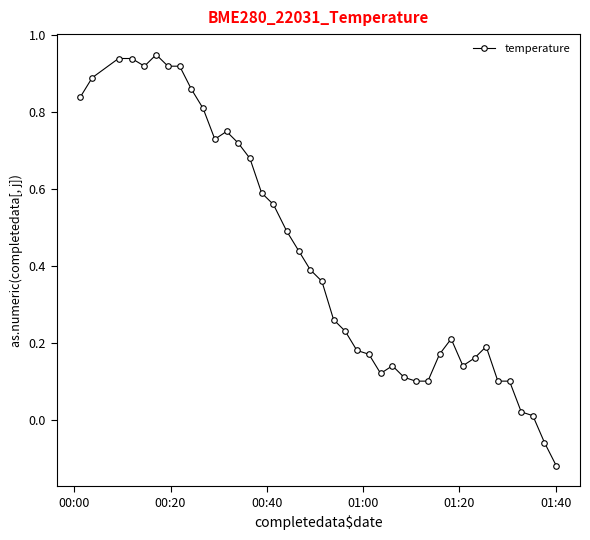

True or false: there are more than 2 points higher than both neighbors.

True